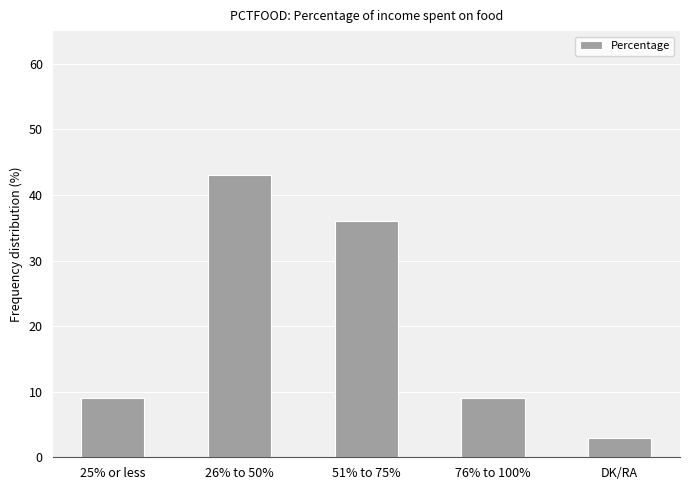

Read the value at 51% to 75%.

36